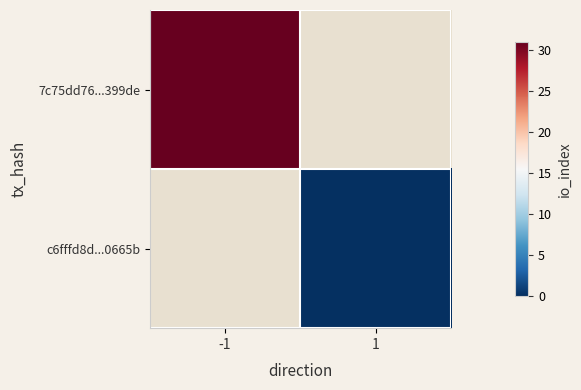

At which category does the chart reach its peak across all series?

-1